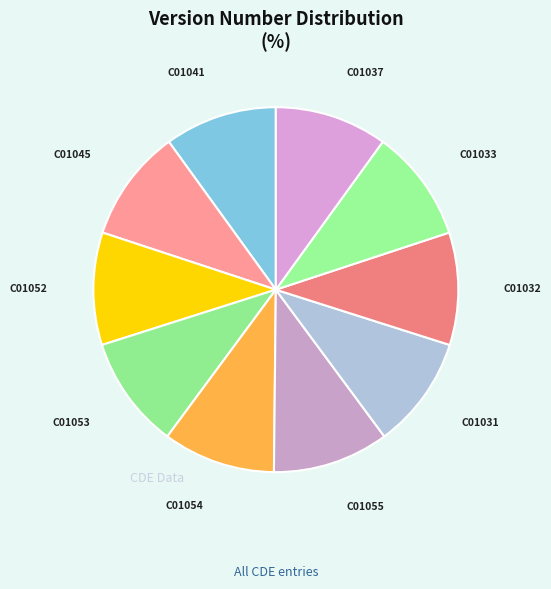

Does C01031 account for over 50% of the chart?

No